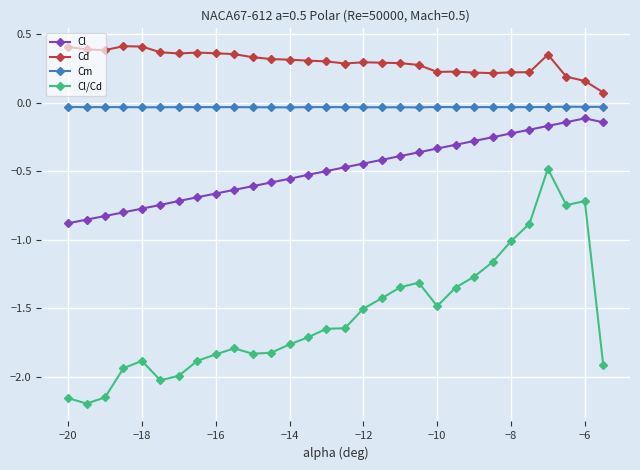

True or false: Cl and Cd intersect in this chart.

False